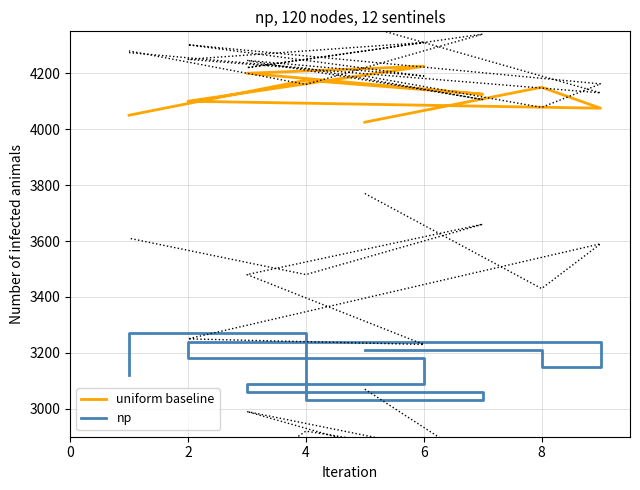

What is the sum of the np values at 4 and 8?

6360